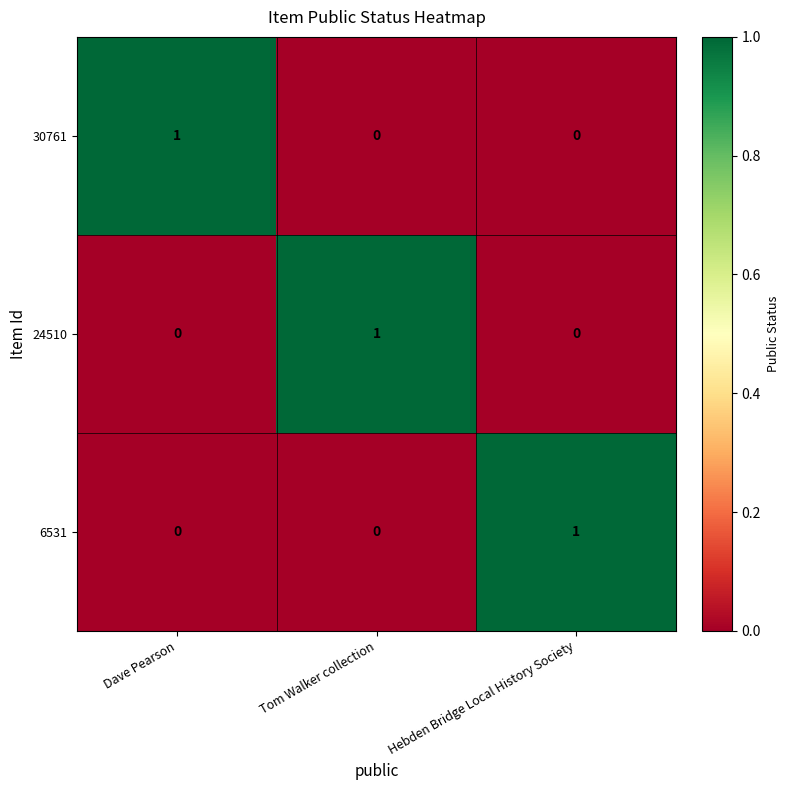

Count the 6531 values in the range 0 to 1.

3